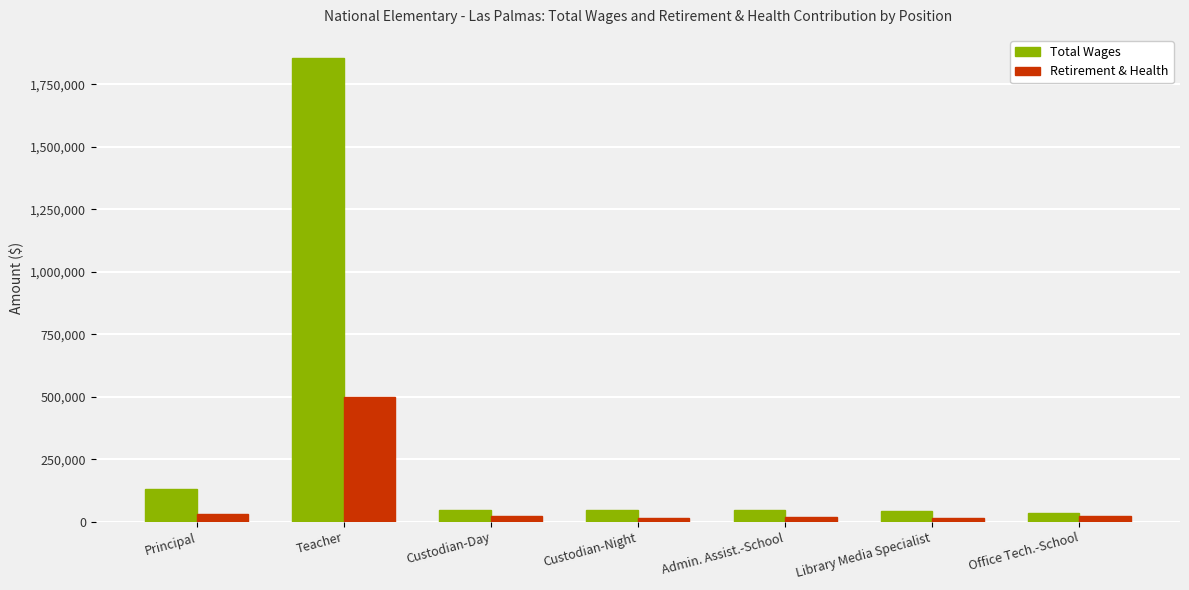

What is the difference between the highest and lowest values at Teacher?

1356736